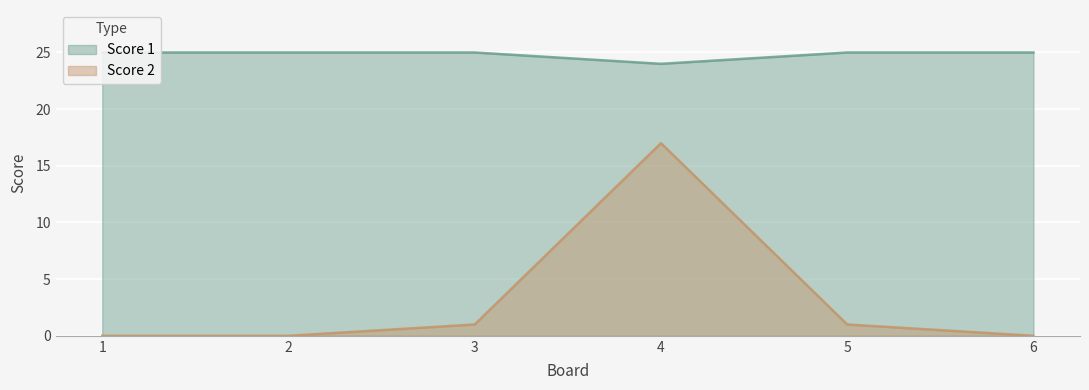

True or false: Score 2 and Score 1 cross at least once.

False